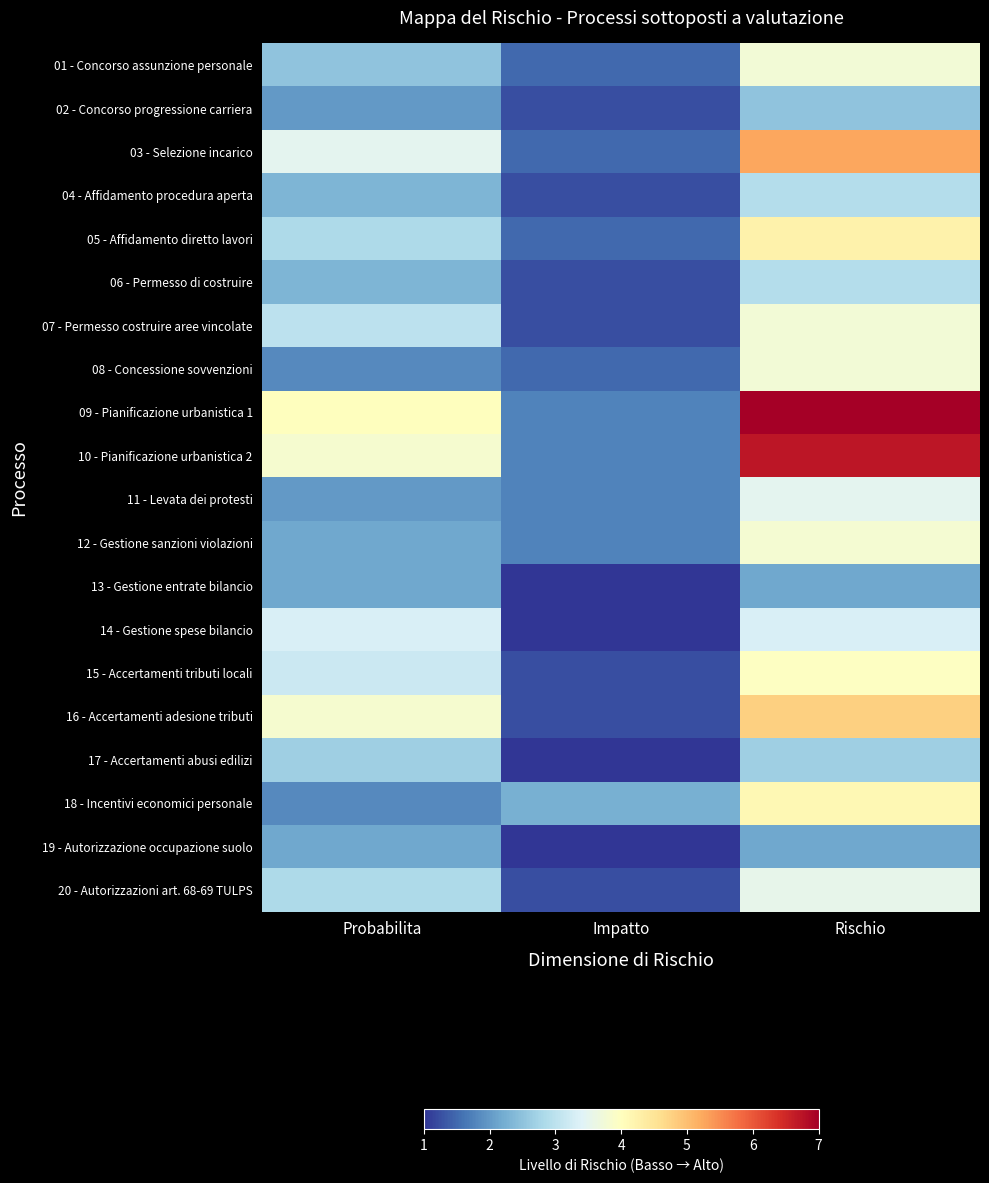

Which series has the widest spread of values?

09 - Pianificazione urbanistica 1